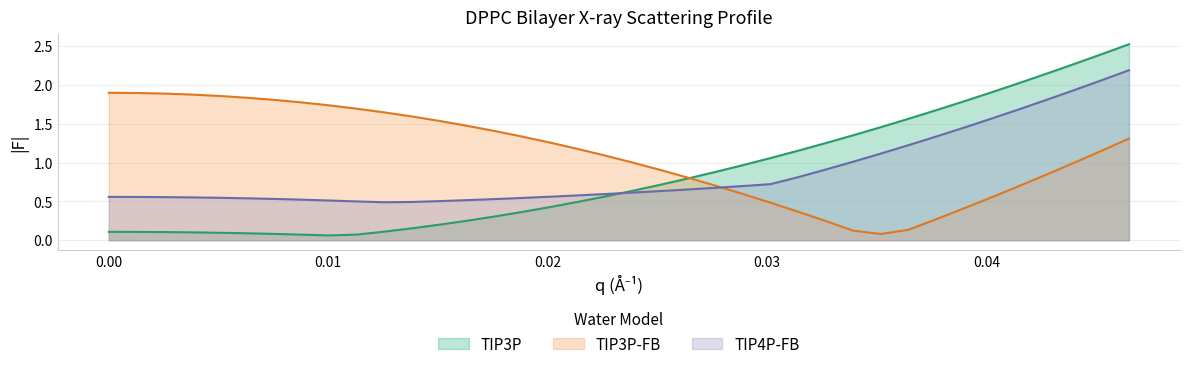

List the series in order of their peak value, highest first.

TIP3P, TIP4P-FB, TIP3P-FB